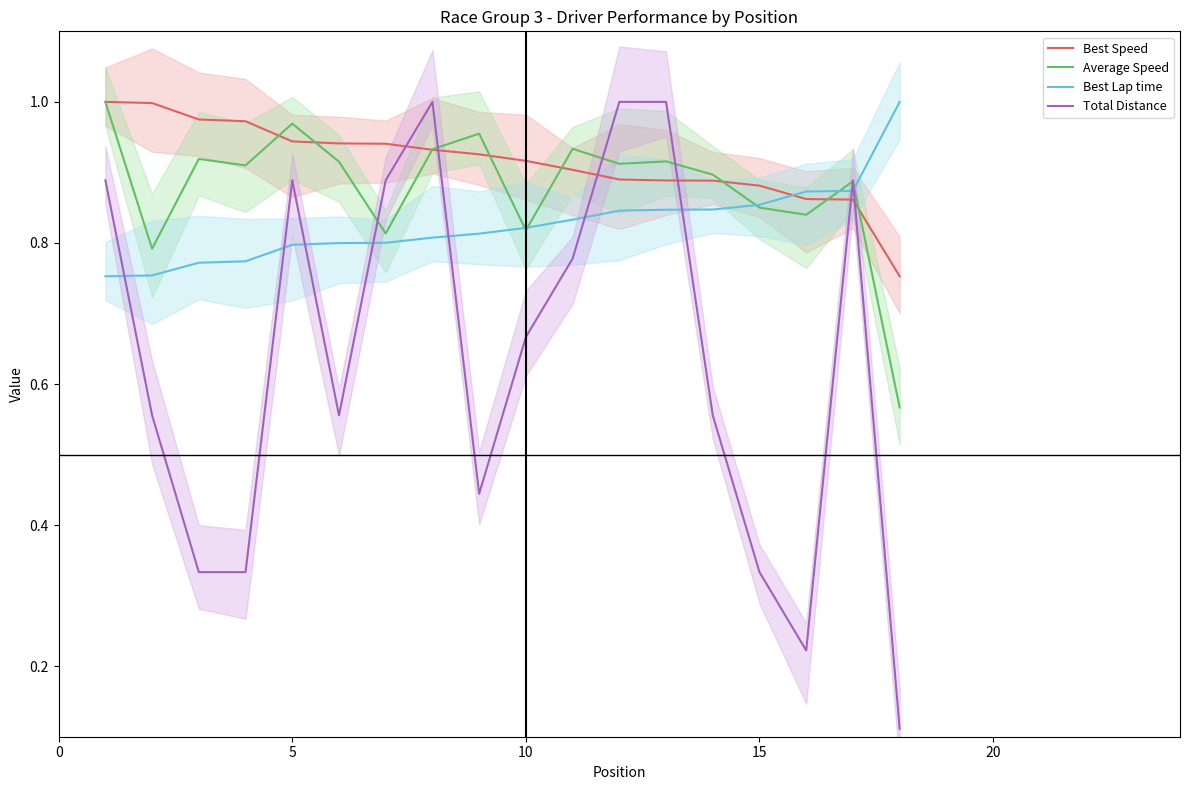

List the series in order of their peak value, highest first.

Best Speed, Average Speed, Best Lap time, Total Distance